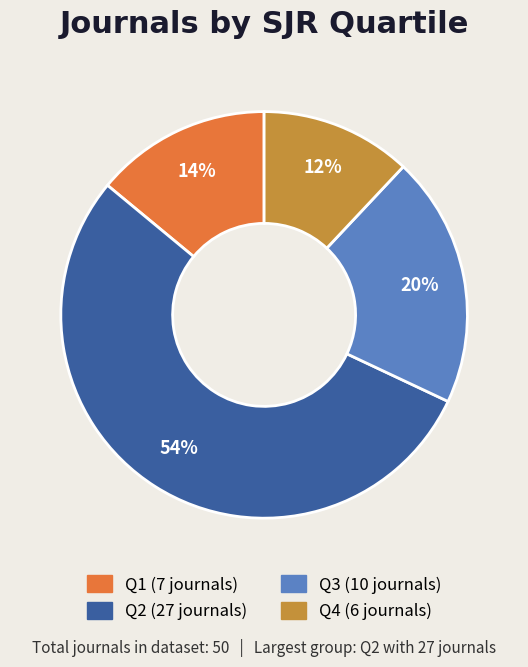

How many slices are in this pie chart?

4